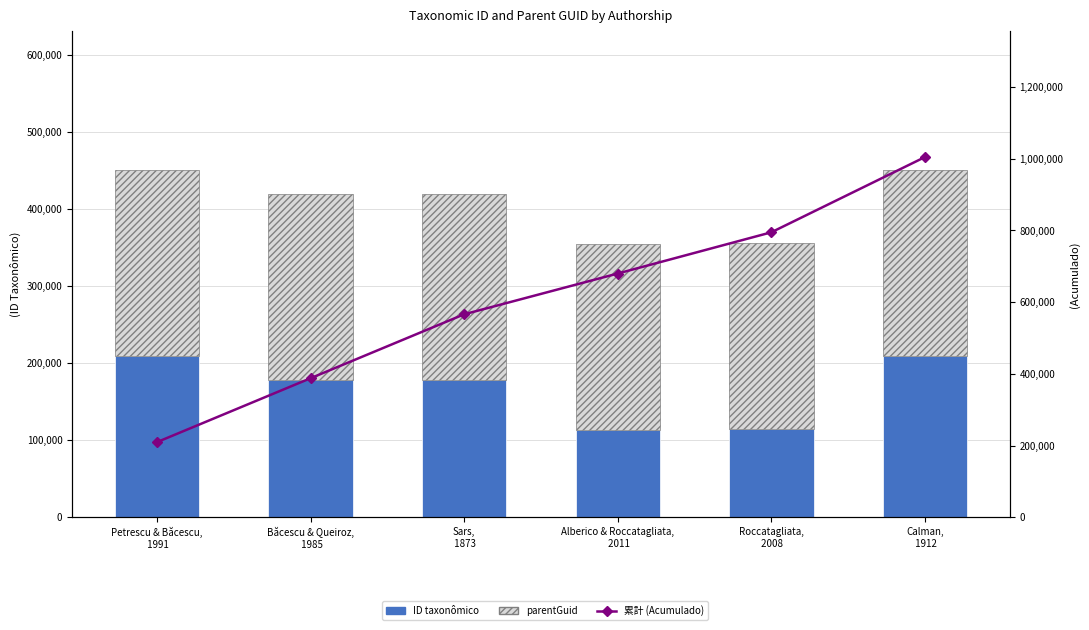

Reading left to right, what are all the values shown in this chart?

ID taxonômico: 209706	178211	178214	113667	114950	209699
parentGuid: 240972	240972	240972	240972	240972	240972
累計 (Acumulado): 209706	387917	566131	679798	794748	1004447